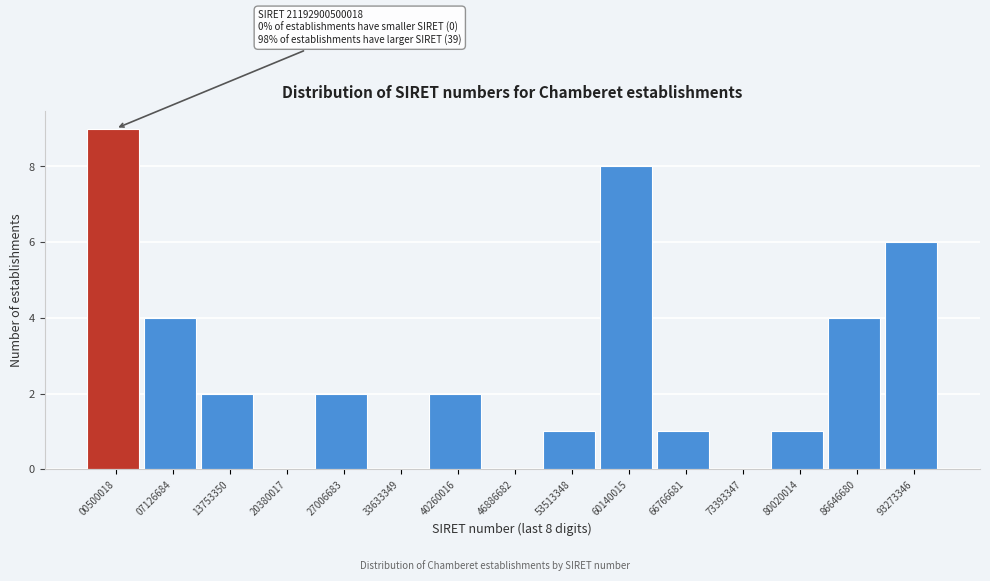

Reading left to right, what are all the values shown in this chart?

00500018=9	07126684=4	13753350=2	20380017=0	27006683=2	33633349=0	40260016=2	46886682=0	53513348=1	60140015=8	66766681=1	73393347=0	80020014=1	86646680=4	93273346=6